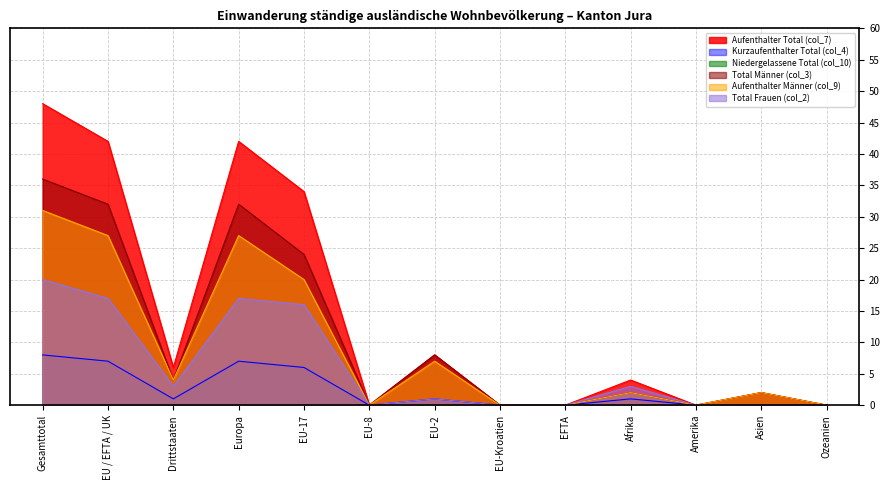

How many values in the Total Männer (col_3) series exceed 2?

6